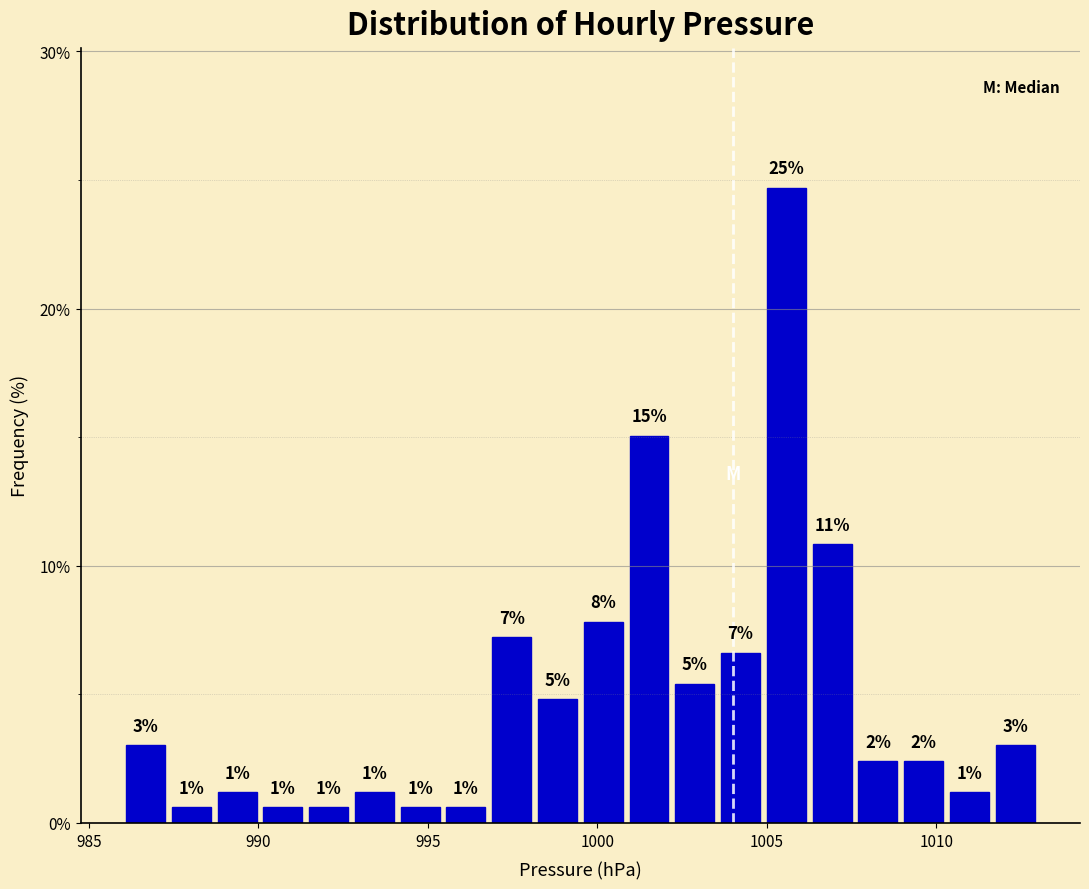

Around what value on the x-axis is the tallest bar? Give the approximate position of its centre, as read against the axis.

1005.5